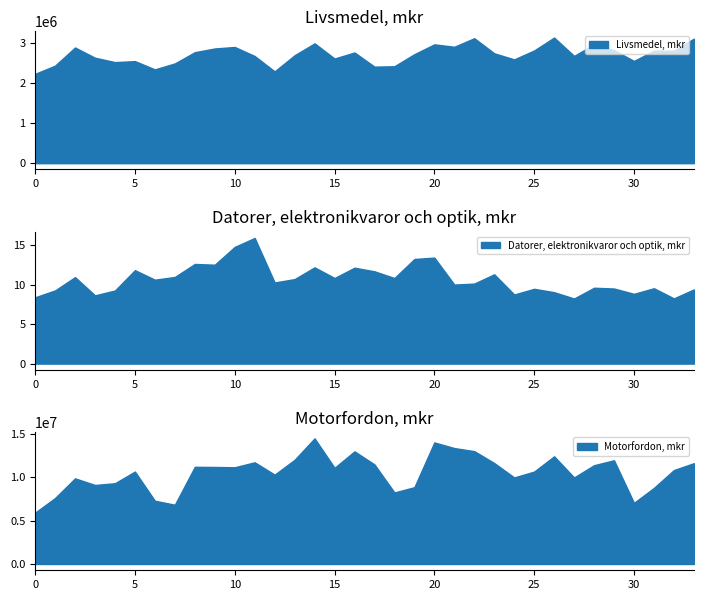

True or false: Tobaksvaror, mkr and Motorfordon, mkr intersect in this chart.

False